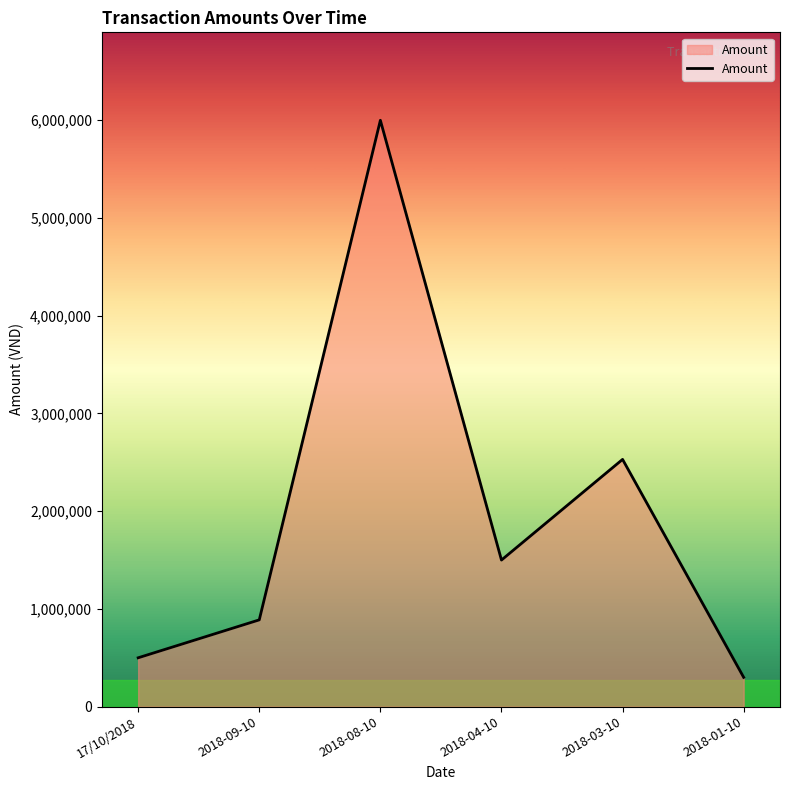

Where is the data nearest to the value 3150000?

2018-03-10